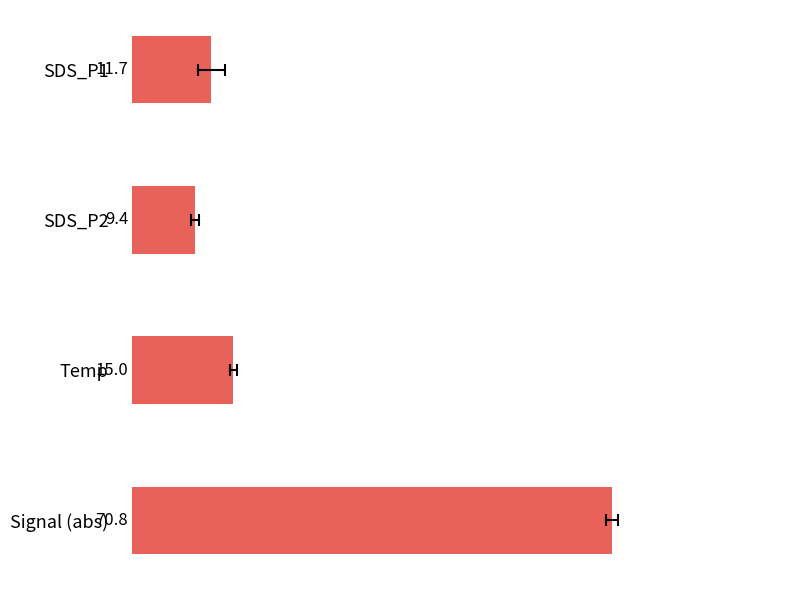

How many values exceed 14?

2